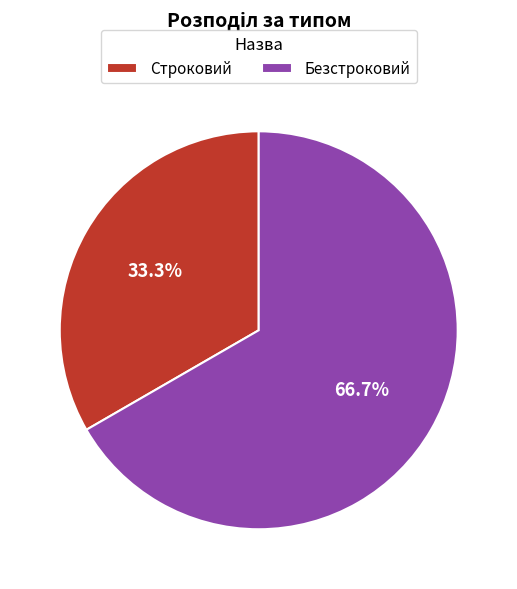

To the nearest percent, what portion does Безстроковий represent?

67%